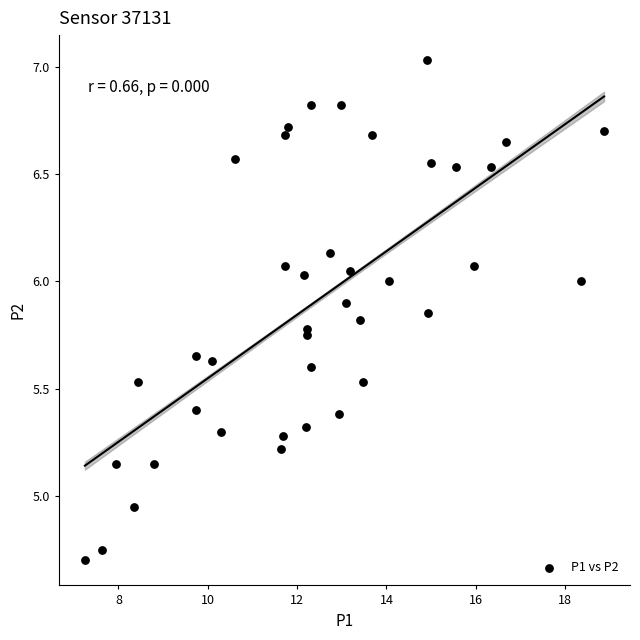

What is the range of Y values (max minus min)?

2.3